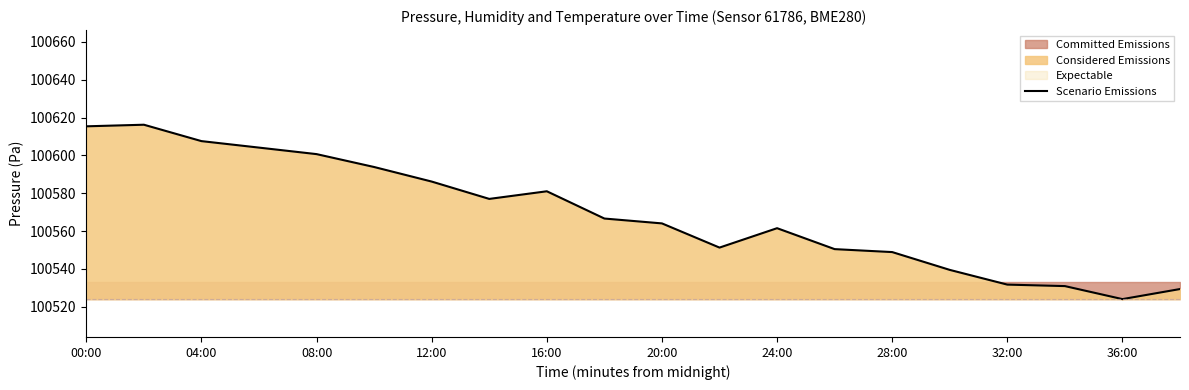

At which label does Scenario Emissions reach its minimum?

36:00